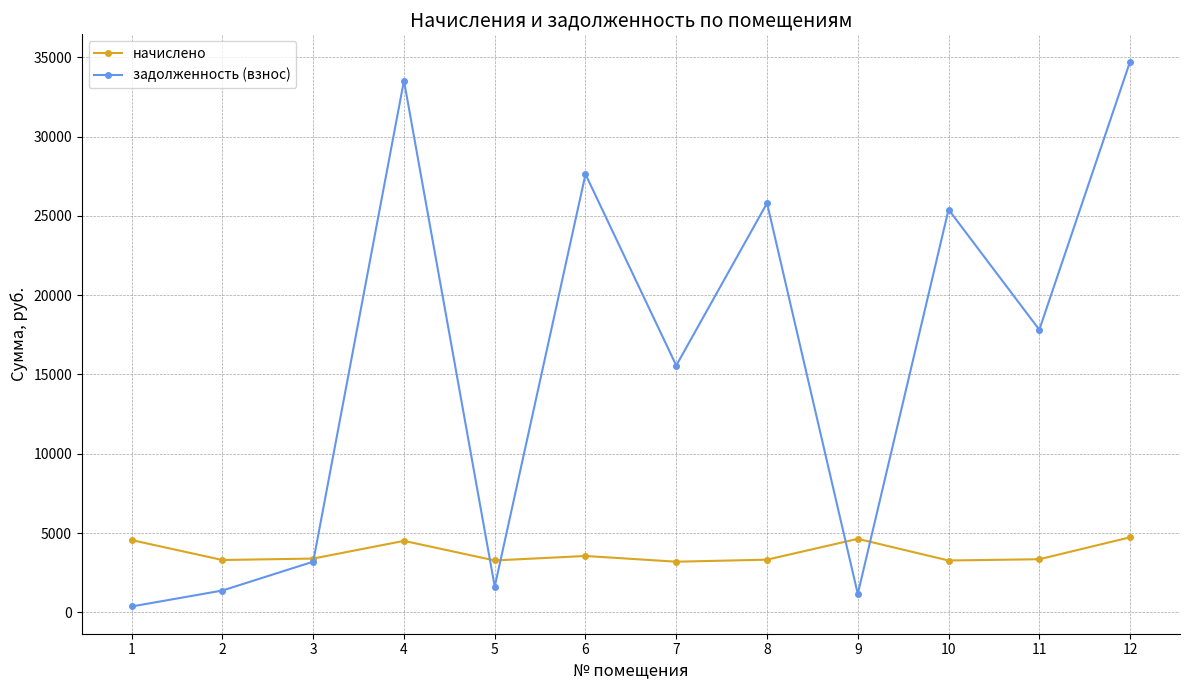

Which series ends up on top after the final intersection of начислено and задолженность (взнос)?

задолженность (взнос)